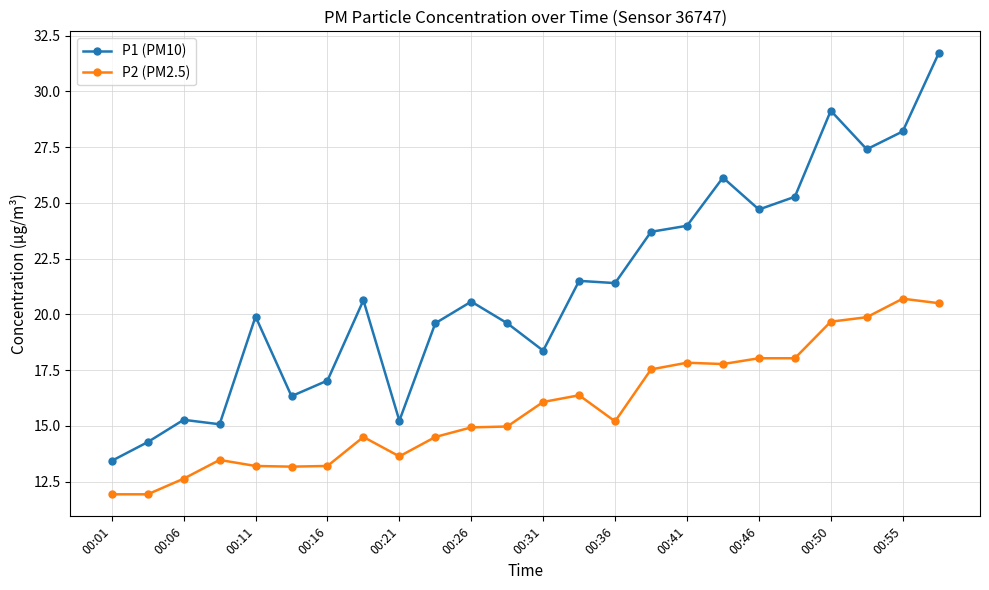

True or false: P2 (PM2.5) has more than 0 interior local peaks.

True